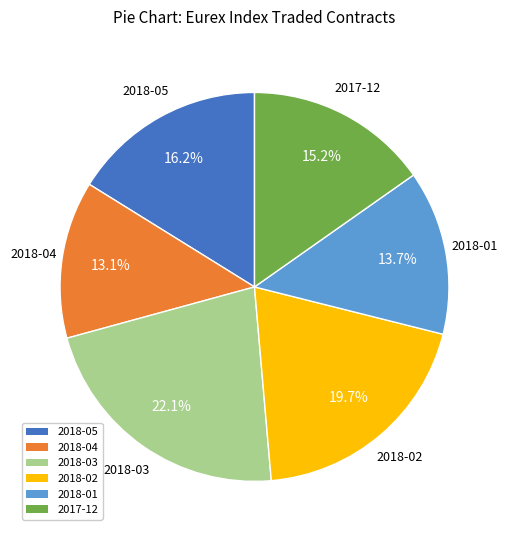

What is the largest slice in the pie chart?

2018-03